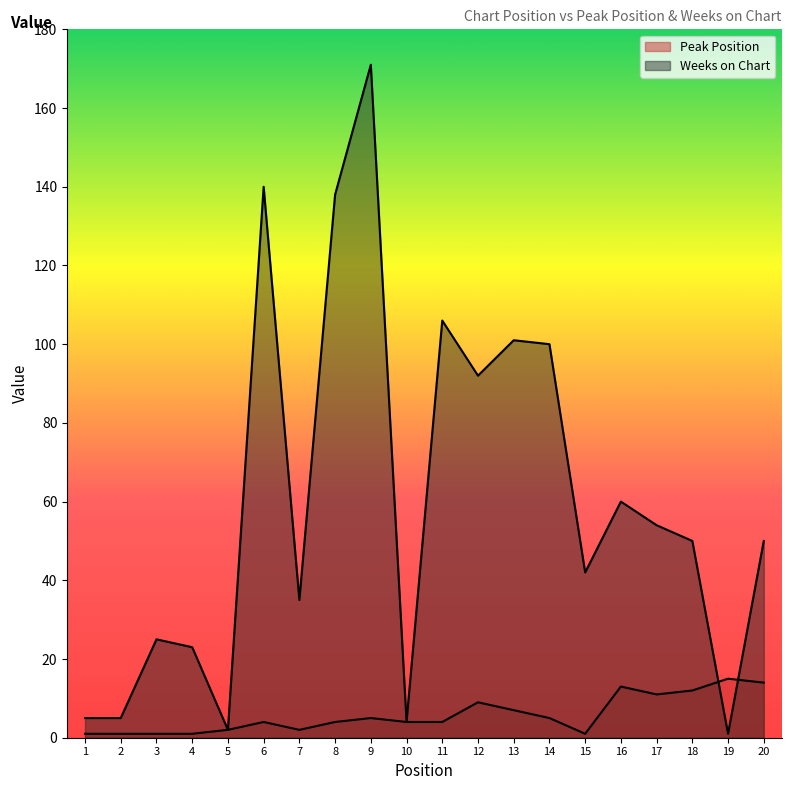

The Peak Position series shows 6 at 16. True or false?

False